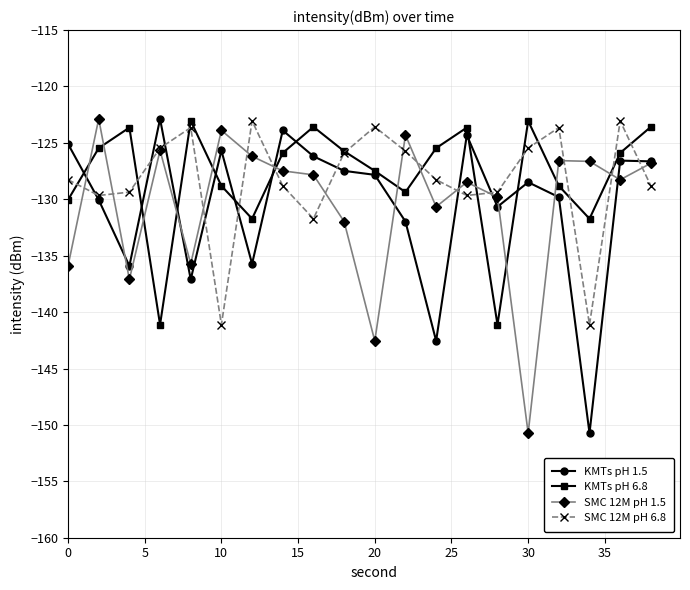

What is the difference between the maximum and minimum values in the KMTs pH 1.5 series?

27.9